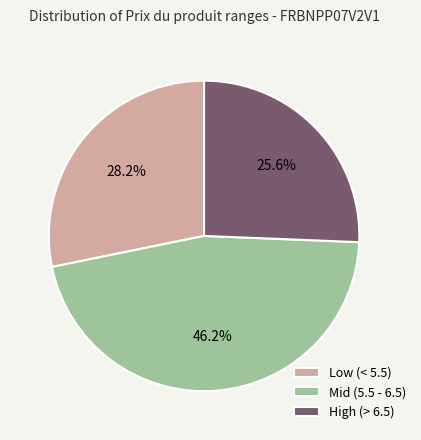

Does any single category account for the majority?

No